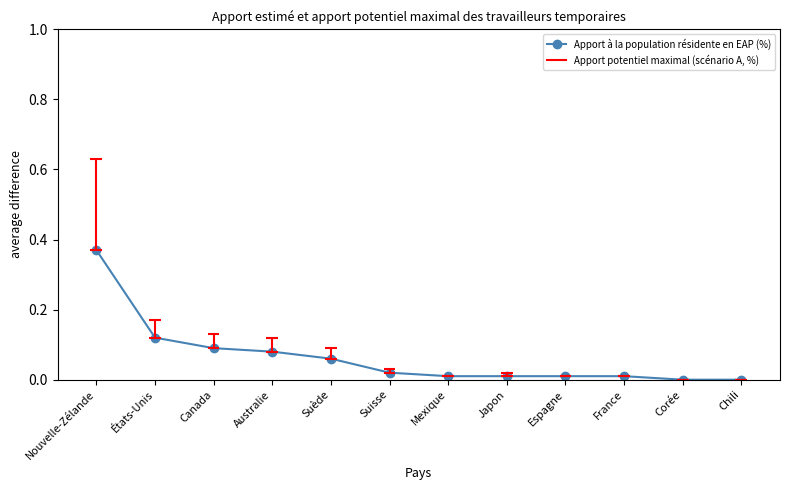

Reading left to right, list all the values displayed in this chart.

Nouvelle-Zélande=0.4	États-Unis=0.1	Canada=0.1	Australie=0.1	Suède=0.1	Suisse=0.0	Mexique=0.0	Japon=0.0	Espagne=0.0	France=0.0	Corée=0.0	Chili=0.0